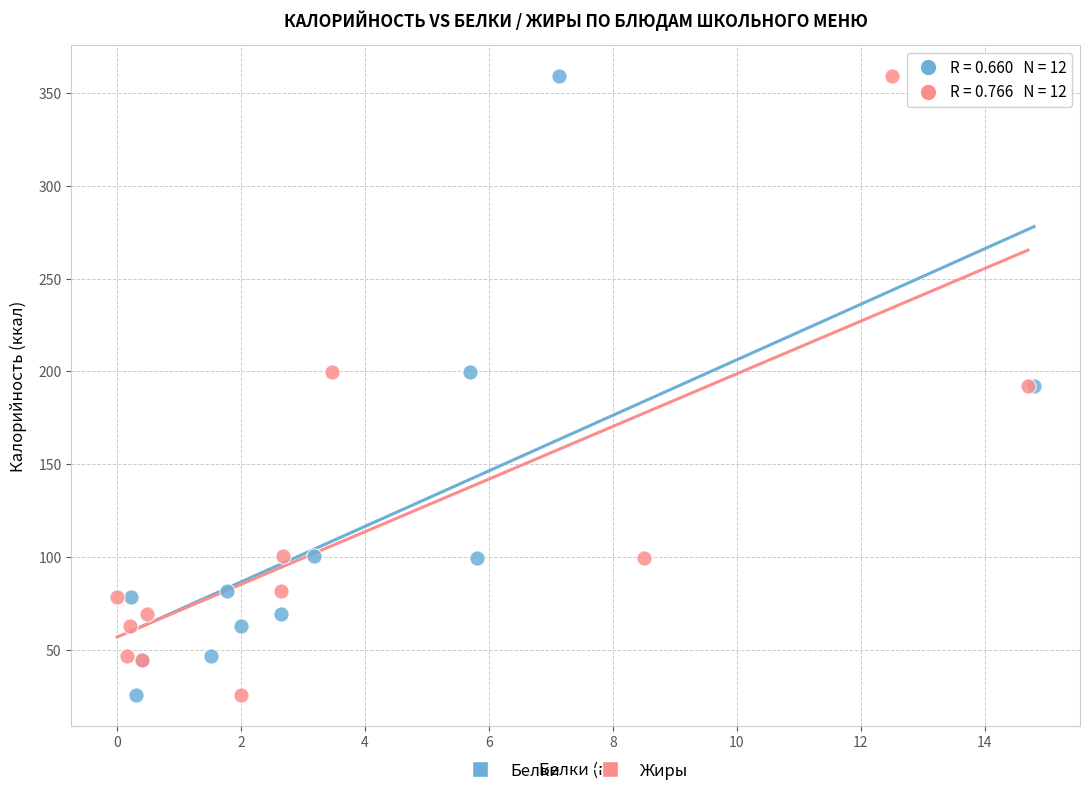

What are all the series names shown in the legend?

Белки, Жиры